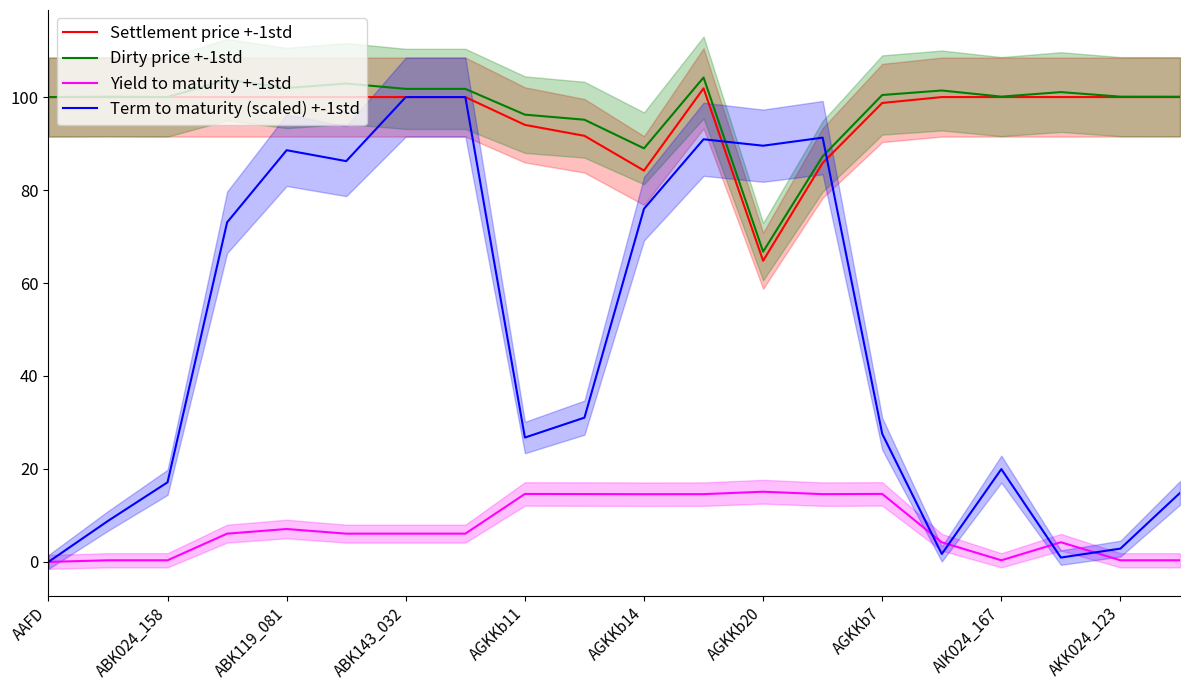

Reading left to right, list all the values displayed in this chart.

Settlement price +-1std: 100.0	100.0	100.0	100.0	100.0	100.0	100.0	100.0	94.0	91.7	84.2	101.9	64.8	85.8	98.7	100.0	100.0	100.0	100.0	100.0
Dirty price +-1std: 100.0	100.1	100.0	103.7	102.0	102.9	101.8	101.8	96.2	95.1	89.0	104.2	66.7	87.3	100.4	101.4	100.1	101.1	100.1	100.1
Yield to maturity +-1std: 0.0	0.3	0.3	6.1	7.1	6.1	6.1	6.1	14.6	14.6	14.6	14.6	15.1	14.6	14.6	4.2	0.3	4.2	0.3	0.3
Term to maturity (scaled) +-1std: 0.0	8.8	17.1	73.1	88.6	86.2	100.0	100.0	26.8	31.0	76.0	90.9	89.5	91.3	27.6	1.7	20.0	0.9	2.9	14.8